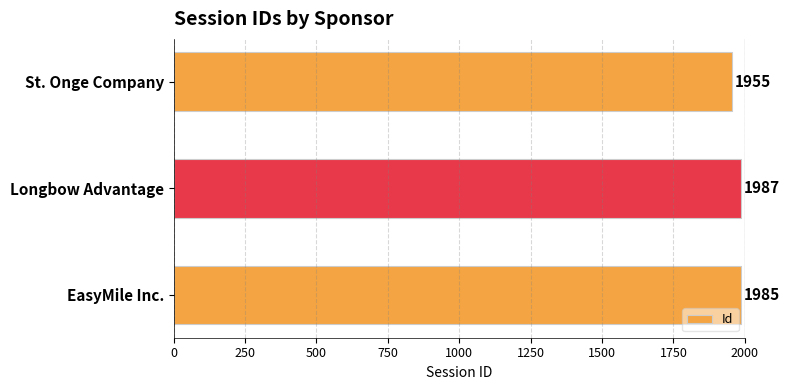

Reading bottom to top, what are all the values shown in this chart?

EasyMile Inc.=1985	Longbow Advantage=1987	St. Onge Company=1955